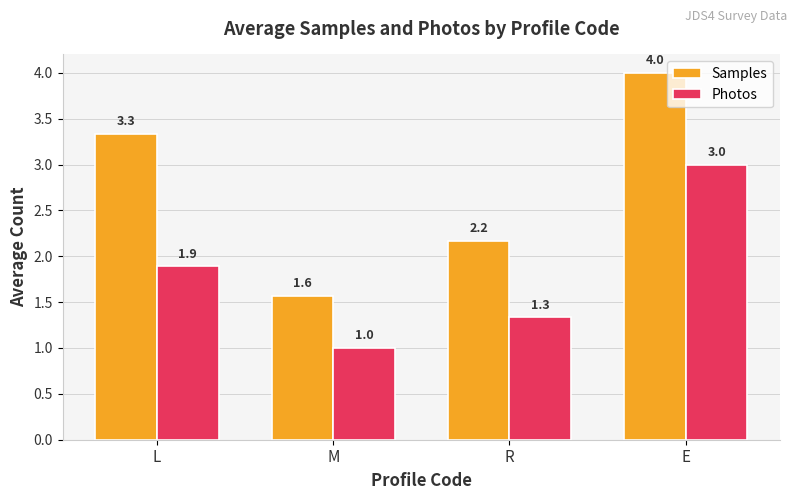

How many distinct data groups are displayed?

2